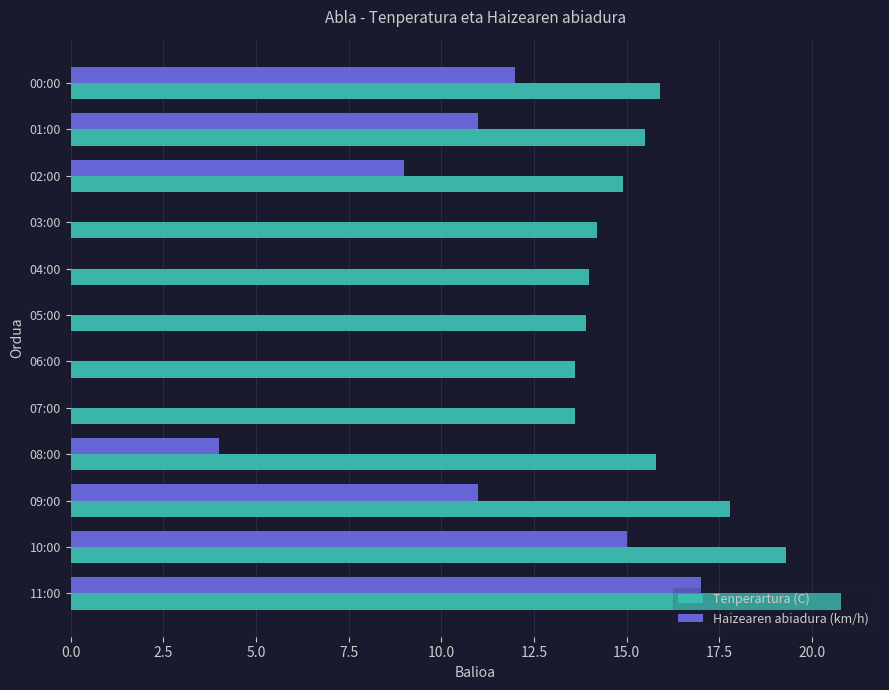

Which series has the largest total across all categories?

Tenperartura (C)